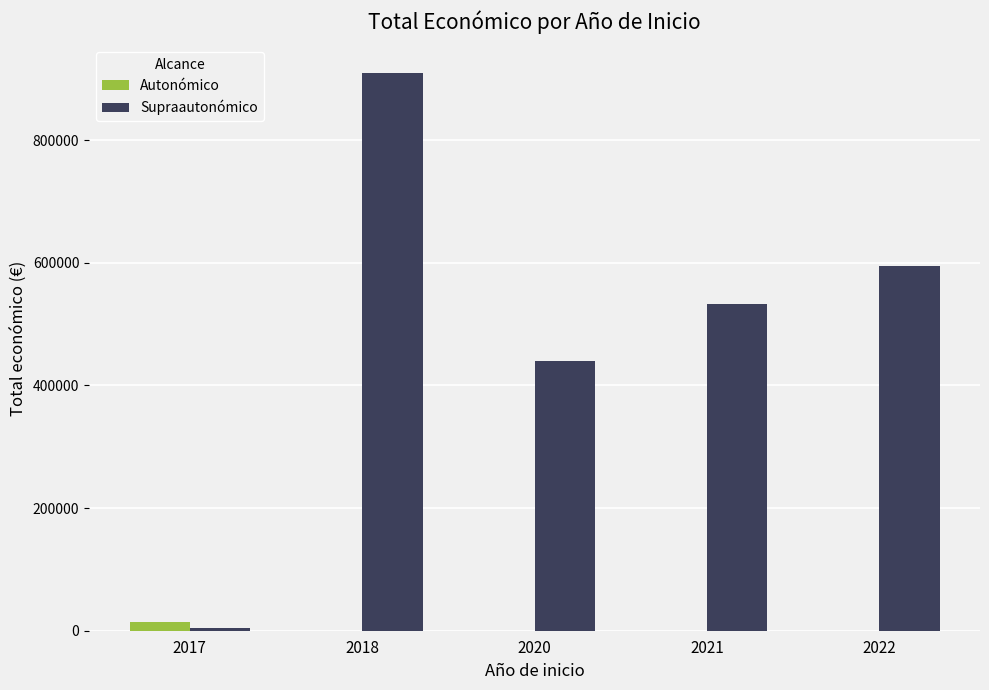

Is the value of Supraautonómico at 2021 greater than the value of Autonómico at 2020?

Yes